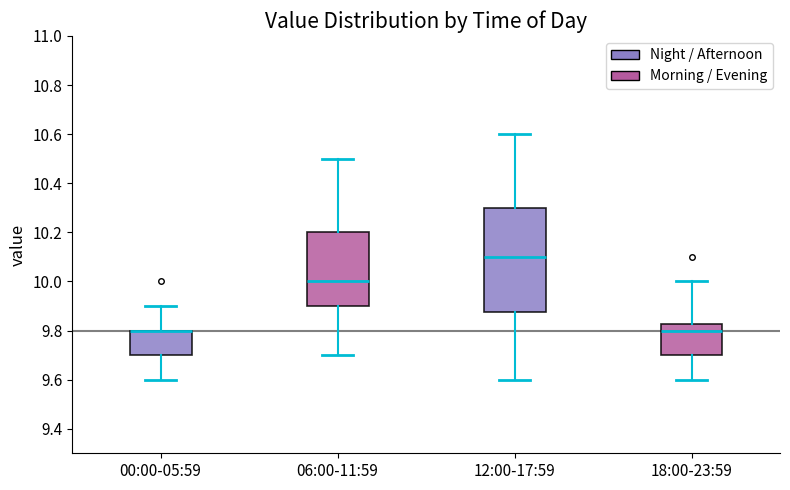

Reading left to right, transcribe this box plot: for each box, give where its median line is, the range the box spans, and where its two whiskers end, as read against the y-axis. The values are not printed on the chart, so give them approximately, as read against the axis.

00:00-05:59: median 9.80 (drawn on the box's upper edge), box 9.70 to 9.80, whiskers 9.60 to 9.90
06:00-11:59: median 10.00, box 9.90 to 10.20, whiskers 9.70 to 10.50
12:00-17:59: median 10.10, box 9.88 to 10.30, whiskers 9.60 to 10.60
18:00-23:59: median 9.80, box 9.70 to 9.82, whiskers 9.60 to 10.00